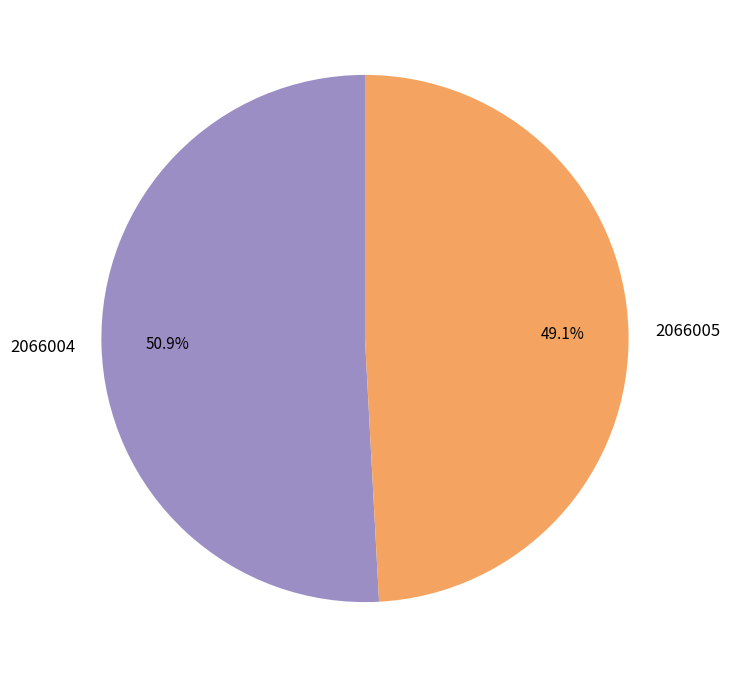

True or false: 2066004 accounts for 51% of the total.

True